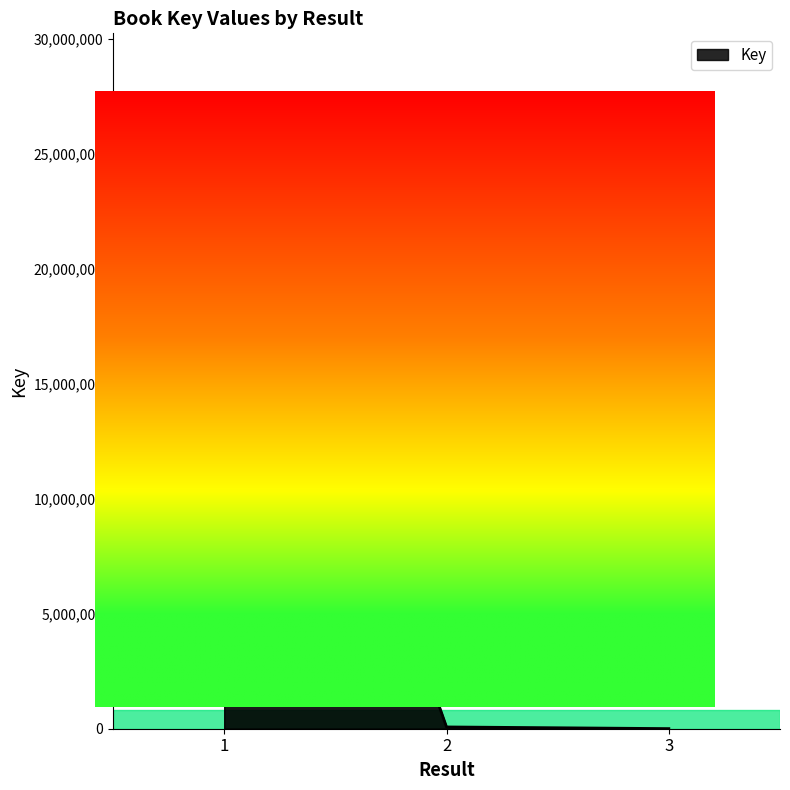

What is the maximum value shown in the chart?

27507368